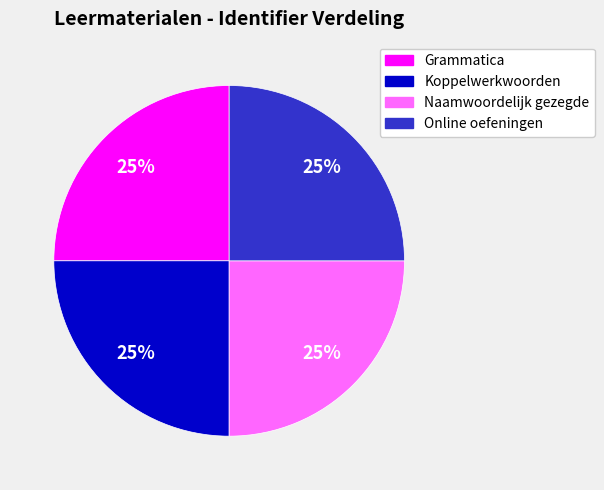

Does Koppelwerkwoorden represent more than half of the total?

No